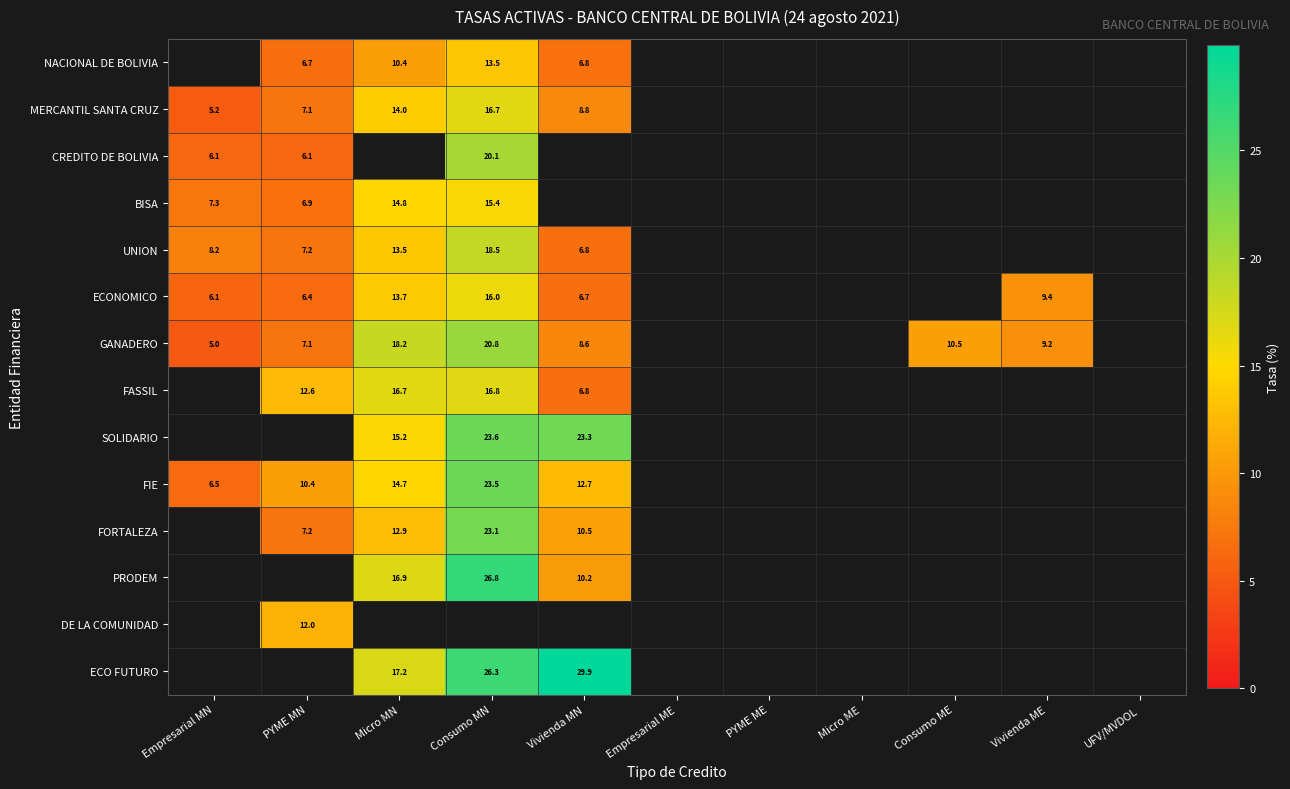

At which category does the chart reach its peak across all series?

Vivienda MN